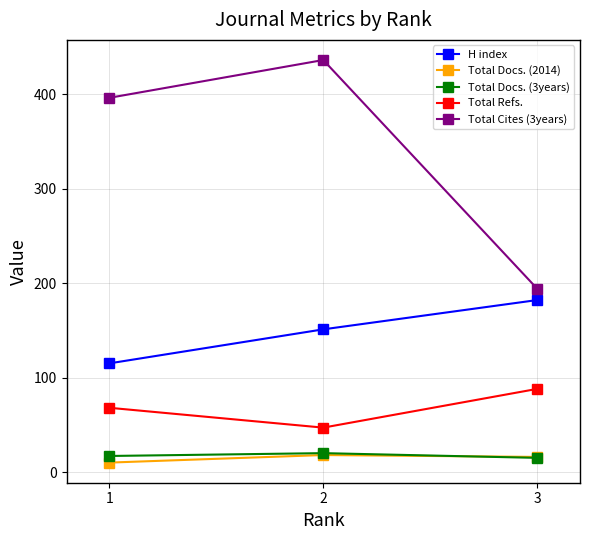

Which series has the largest range (max minus min)?

Total Cites (3years)